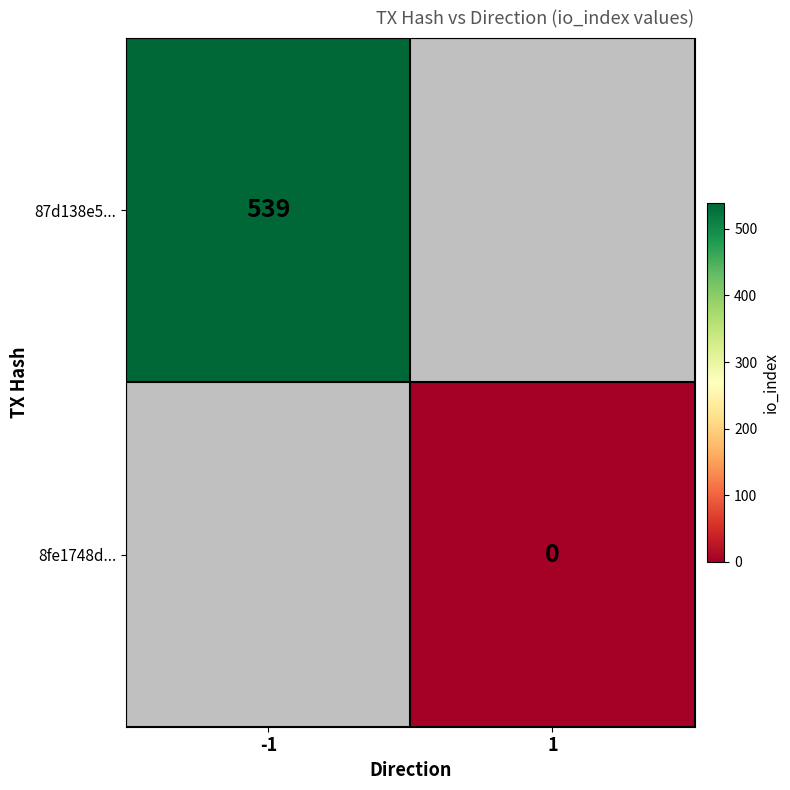

Is it true that 87d138e5... equals 910 at -1?

False